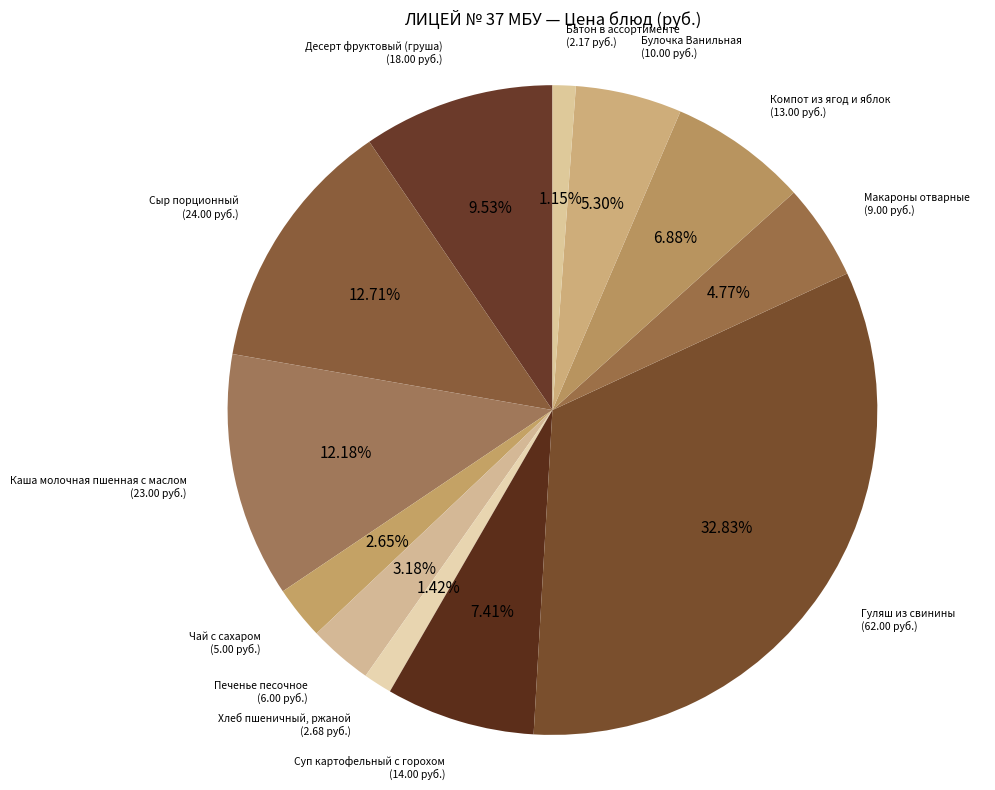

What is the largest slice in the pie chart?

Гуляш из свинины